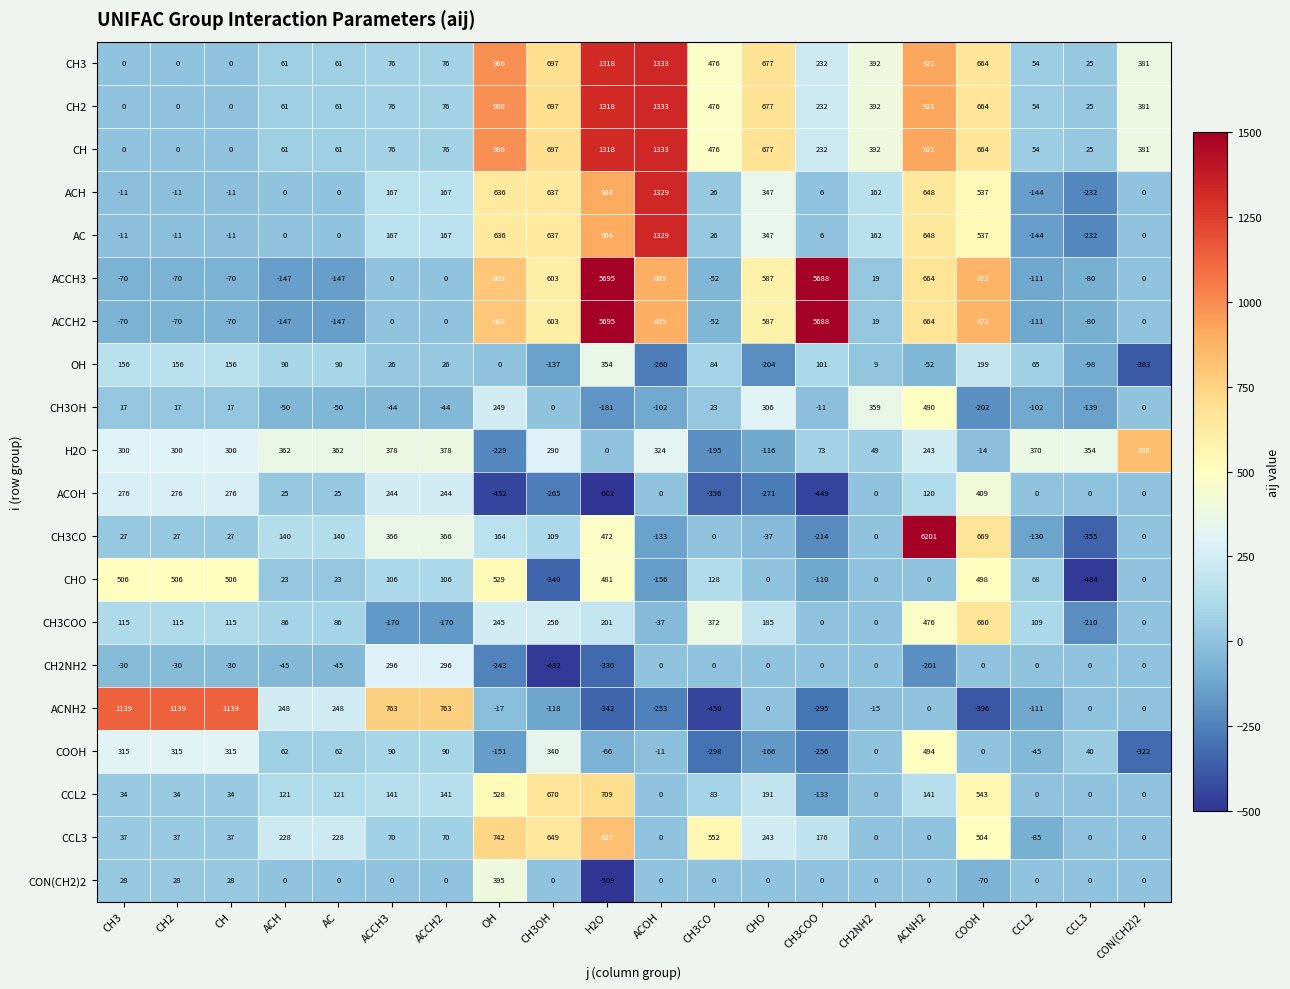

The value of ACNH2 at CH3COO is -295. True or false?

True